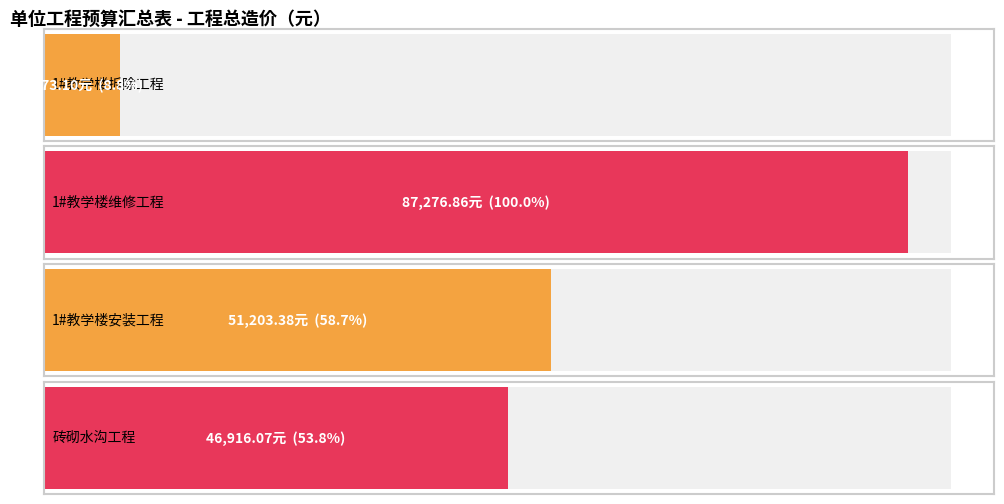

Which label corresponds to the smallest value in the chart?

1#教学楼拆除工程